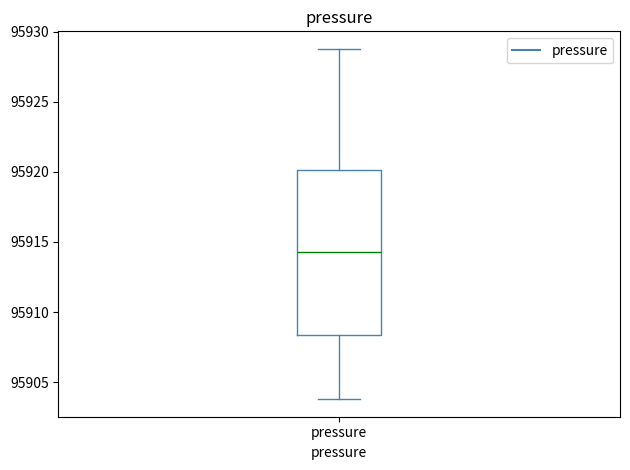

Read this box plot against the y-axis: the position of the median line, the range covered by the box, and the ends of both whiskers. The values are not printed on the chart, so give them approximately, as read against the axis.

median 95914.5, box 95908.5 to 95920.0, whiskers 95904.0 to 95929.0